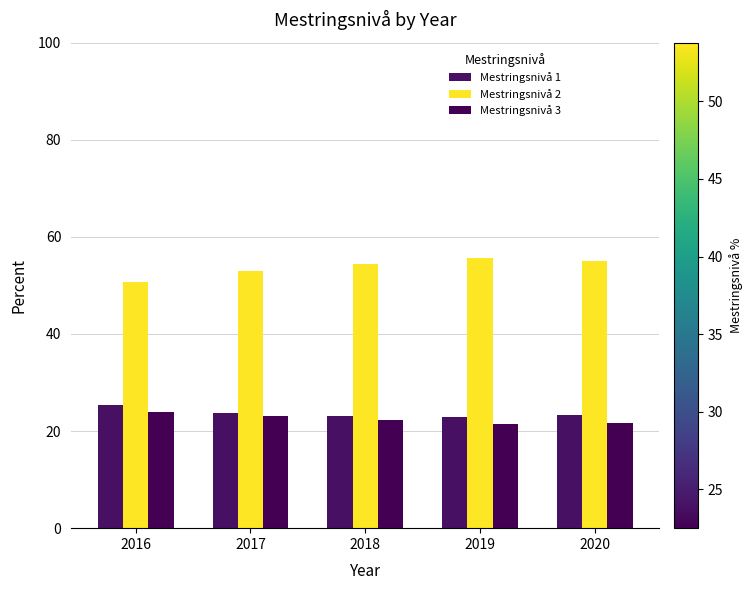

What is the highest value of the Mestringsnivå 1 series?

25.4